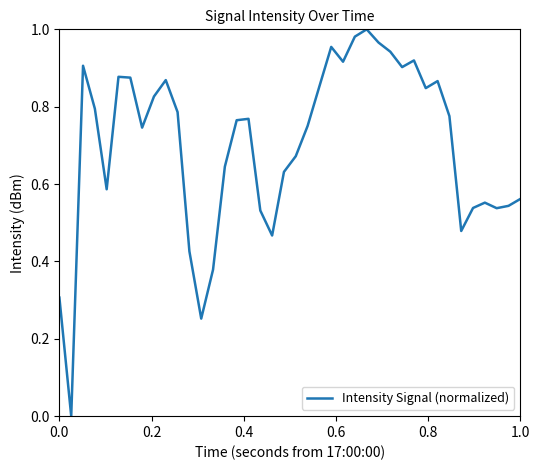

How many series are shown in this chart?

1